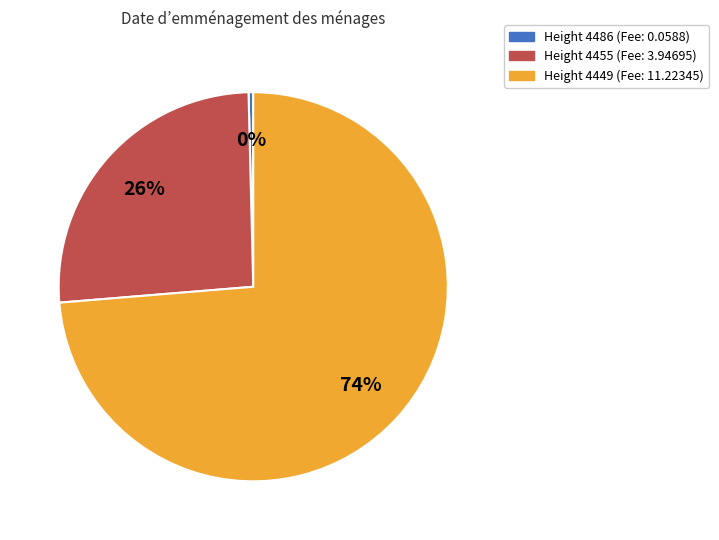

True or false: Height 4455 (Fee: 3.94695) accounts for 26% of the total.

True